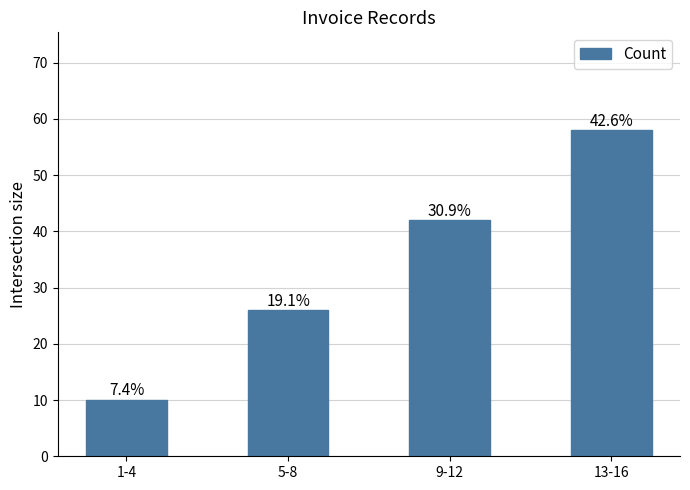

Does the chart contain any negative values?

No